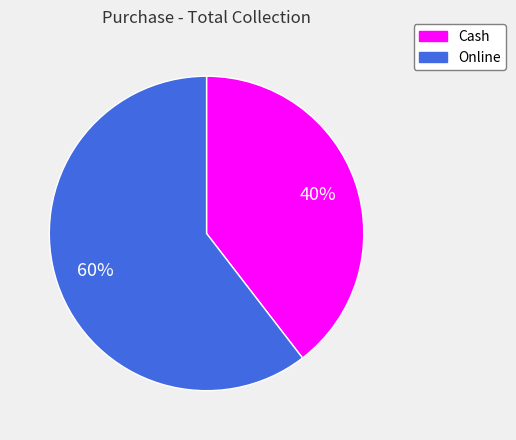

True or false: Online accounts for 46% of the total.

False